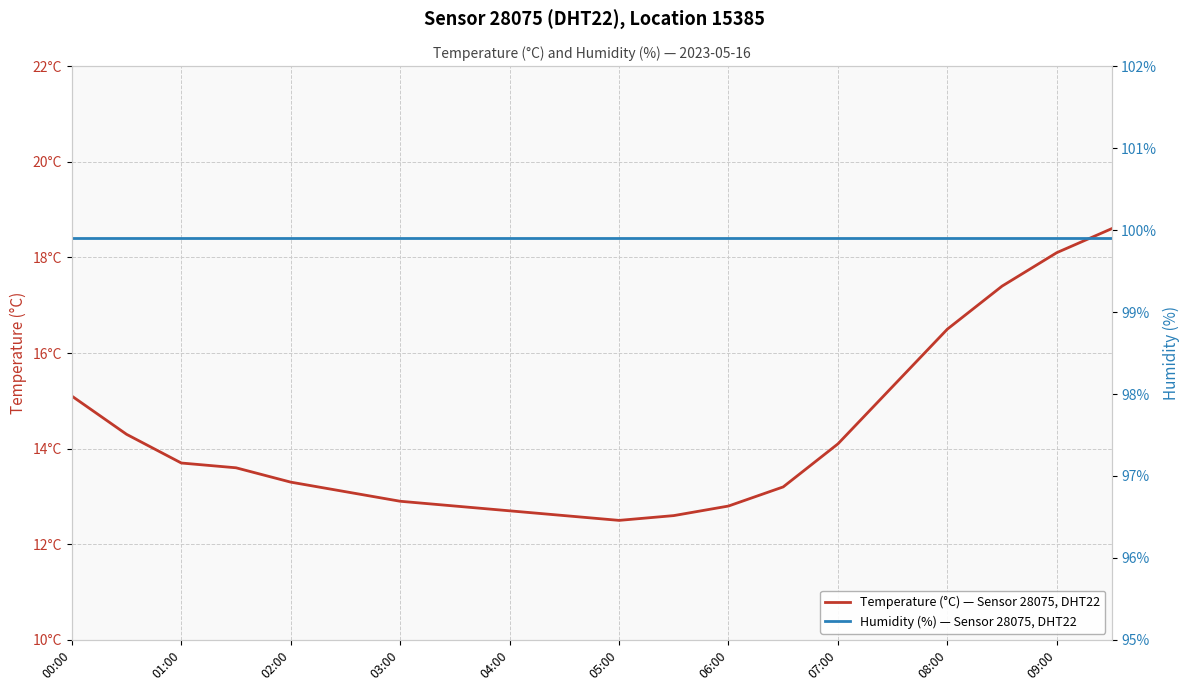

At which label does Humidity (%) — Sensor 28075, DHT22 reach its minimum?

00:00